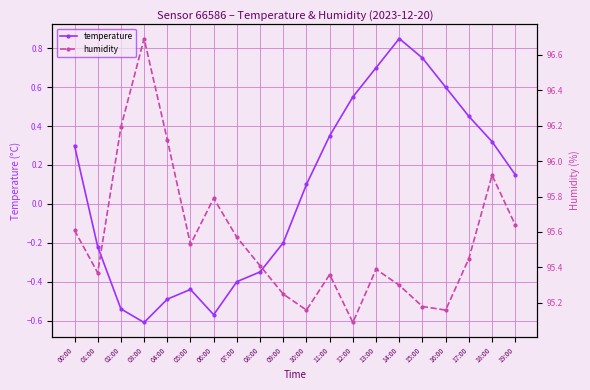

Rank the series at 01:00 from lowest to highest value.

temperature, humidity